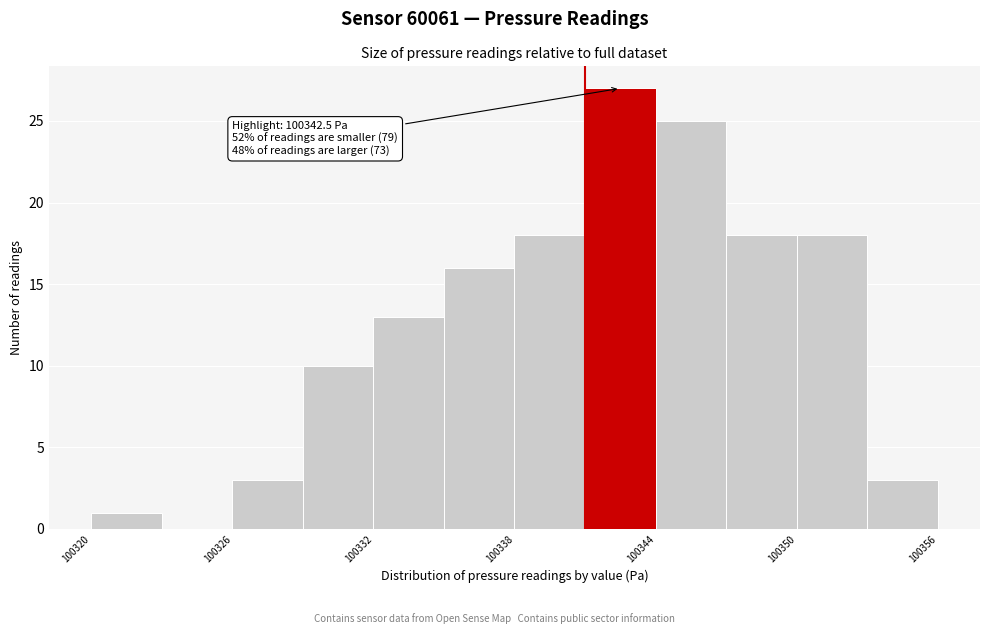

Read against the x-axis, roughly where is the centre of the tallest bar?

100343